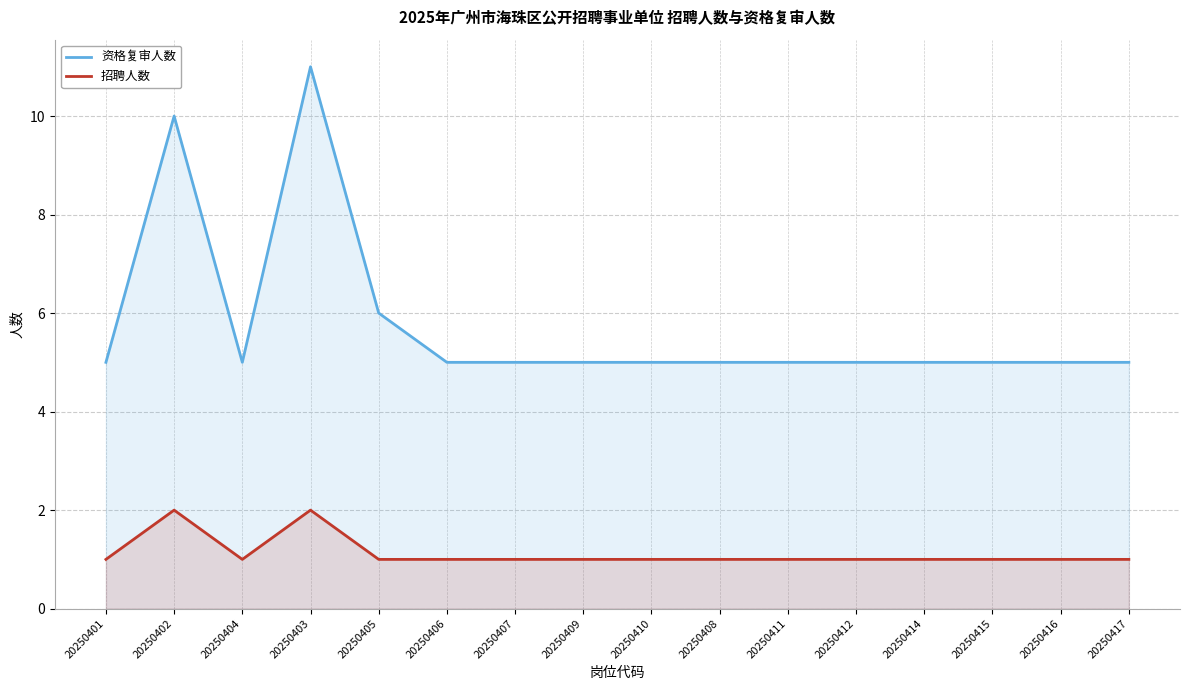

At which category does 招聘人数 reach its first local valley?

20250404